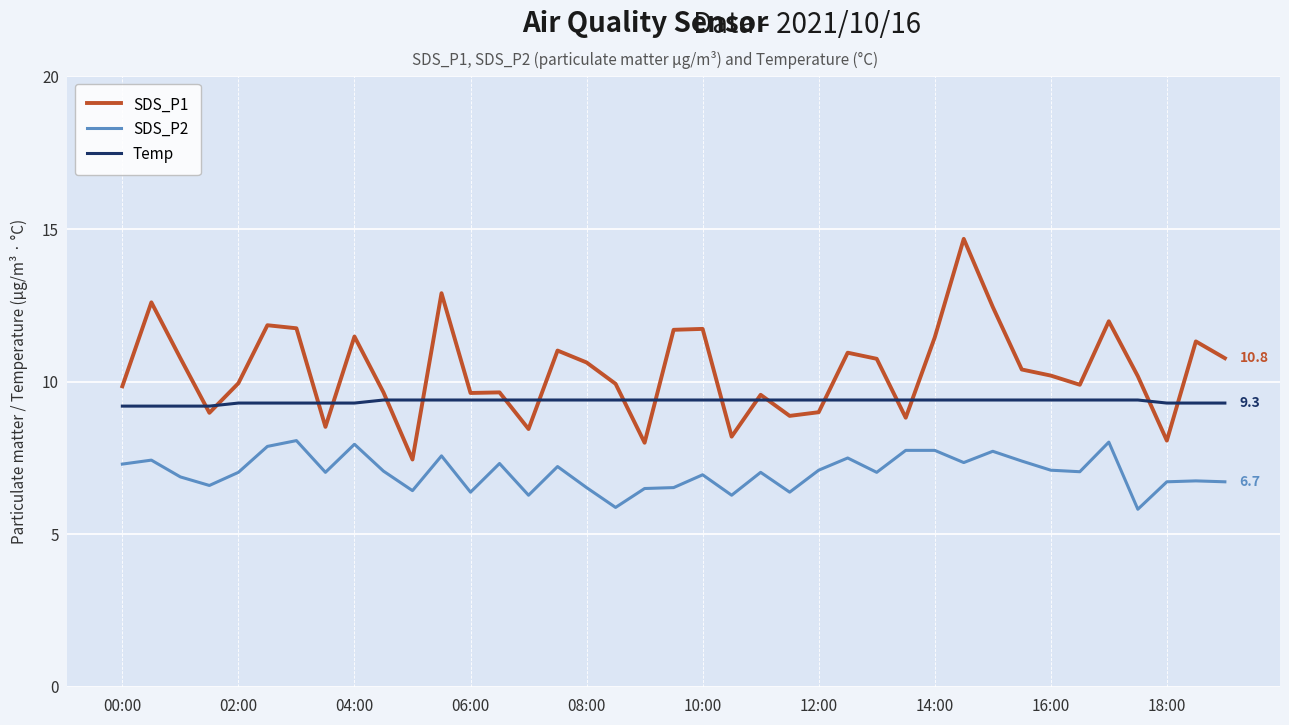

What is the maximum value shown in the chart?

14.7